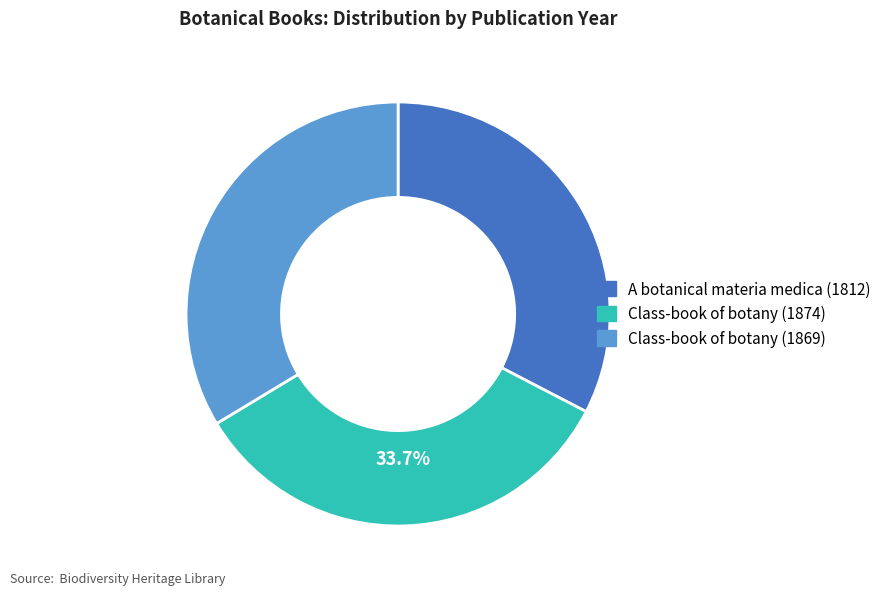

How many segments does this pie chart have?

3